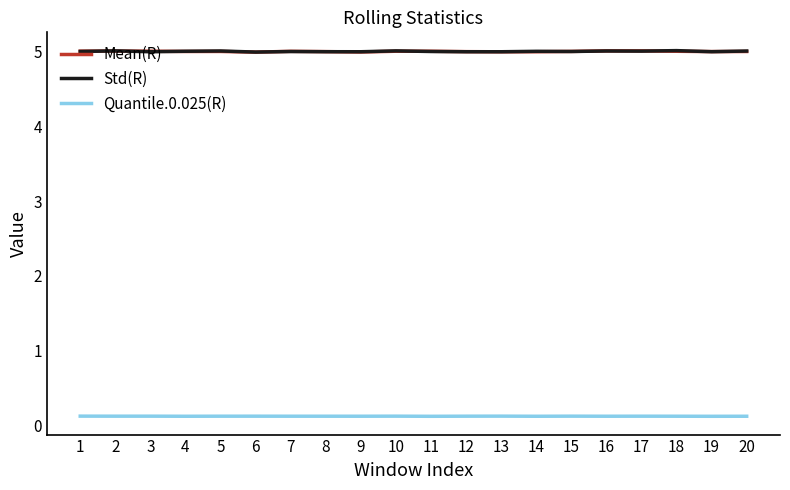

What is the total value across all series at 1?

10.1